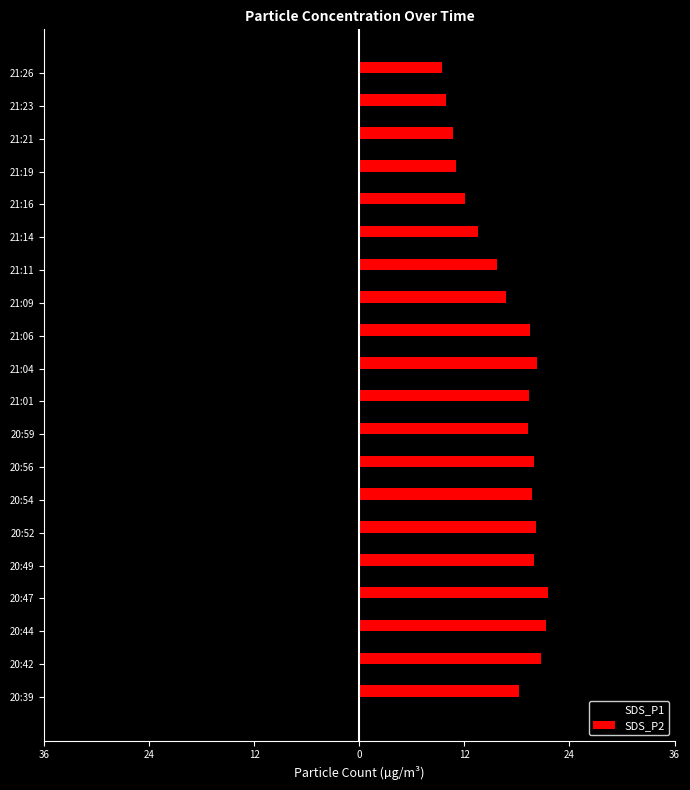

What are all the series names shown in the legend?

SDS_P1, SDS_P2